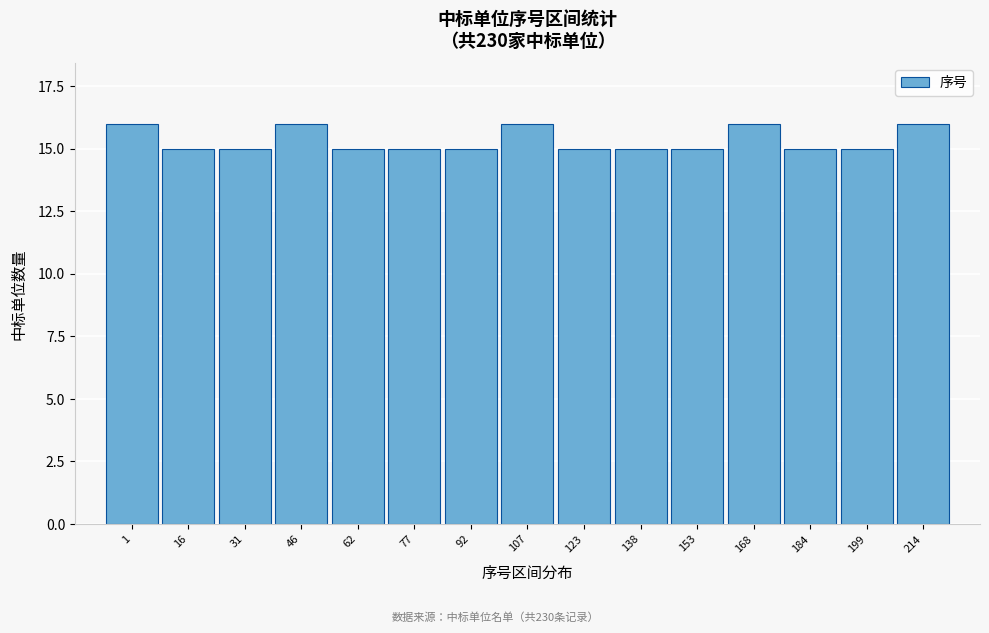

Reading left to right, list all the values displayed in this chart.

1=16	16=15	31=15	46=16	62=15	77=15	92=15	107=16	123=15	138=15	153=15	168=16	184=15	199=15	214=16